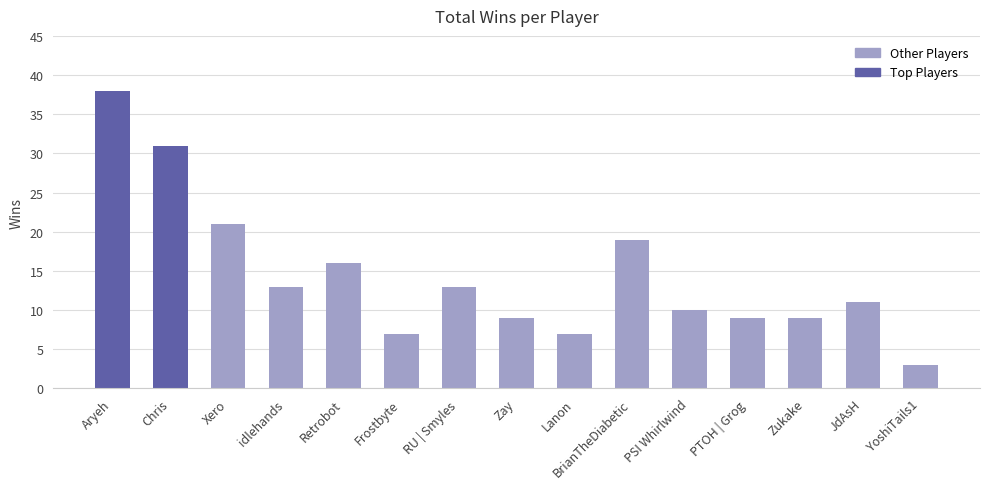

Which label corresponds to the largest value in the chart?

Aryeh